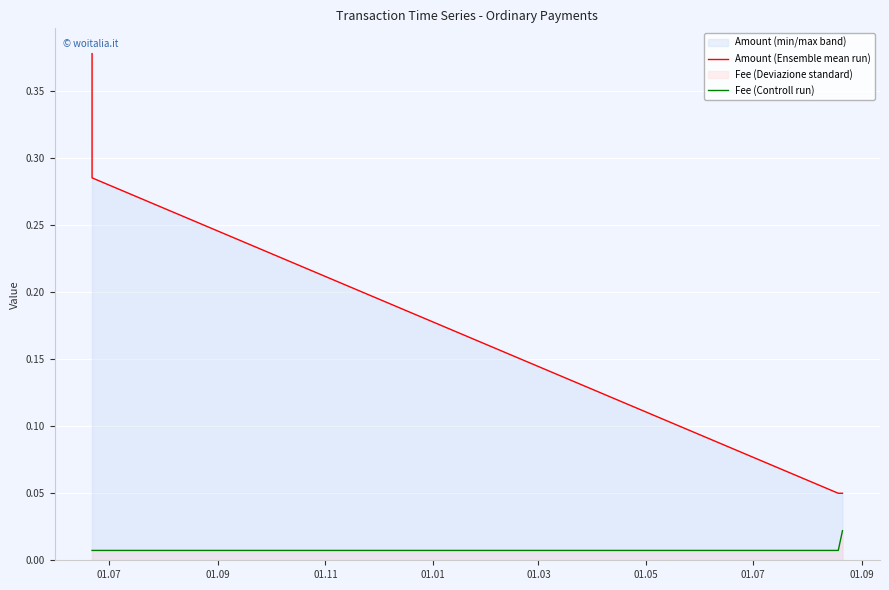

How many lines are shown in the chart?

2